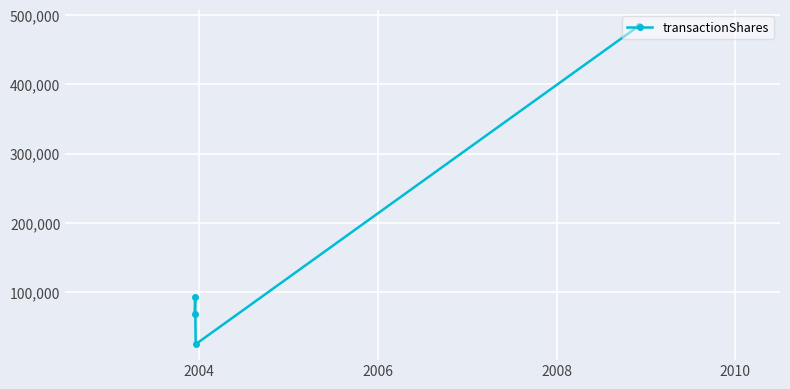

What is the difference between the maximum and minimum values?

459445